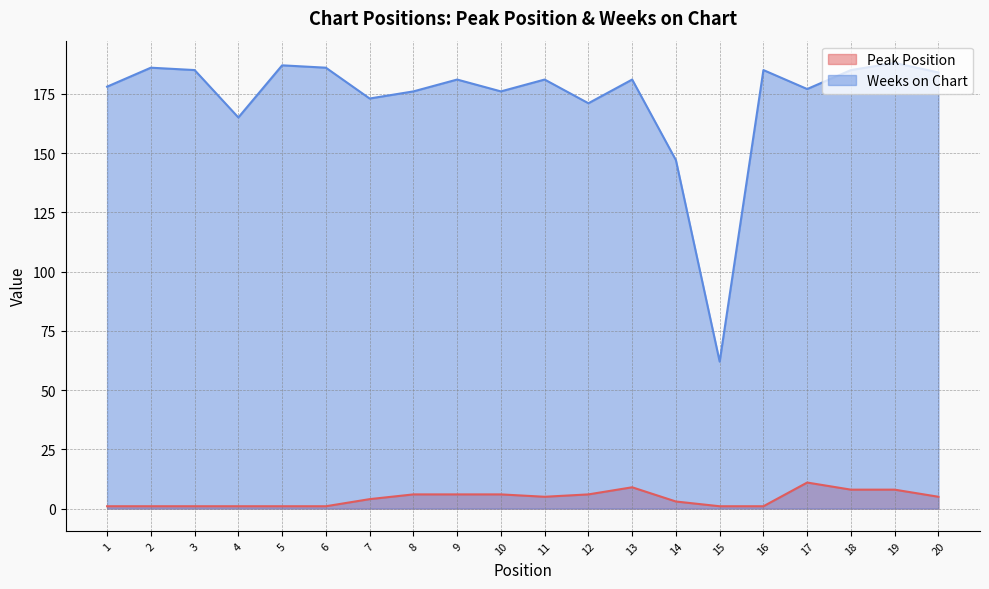

At how many categories does at least one series exceed 109?

19